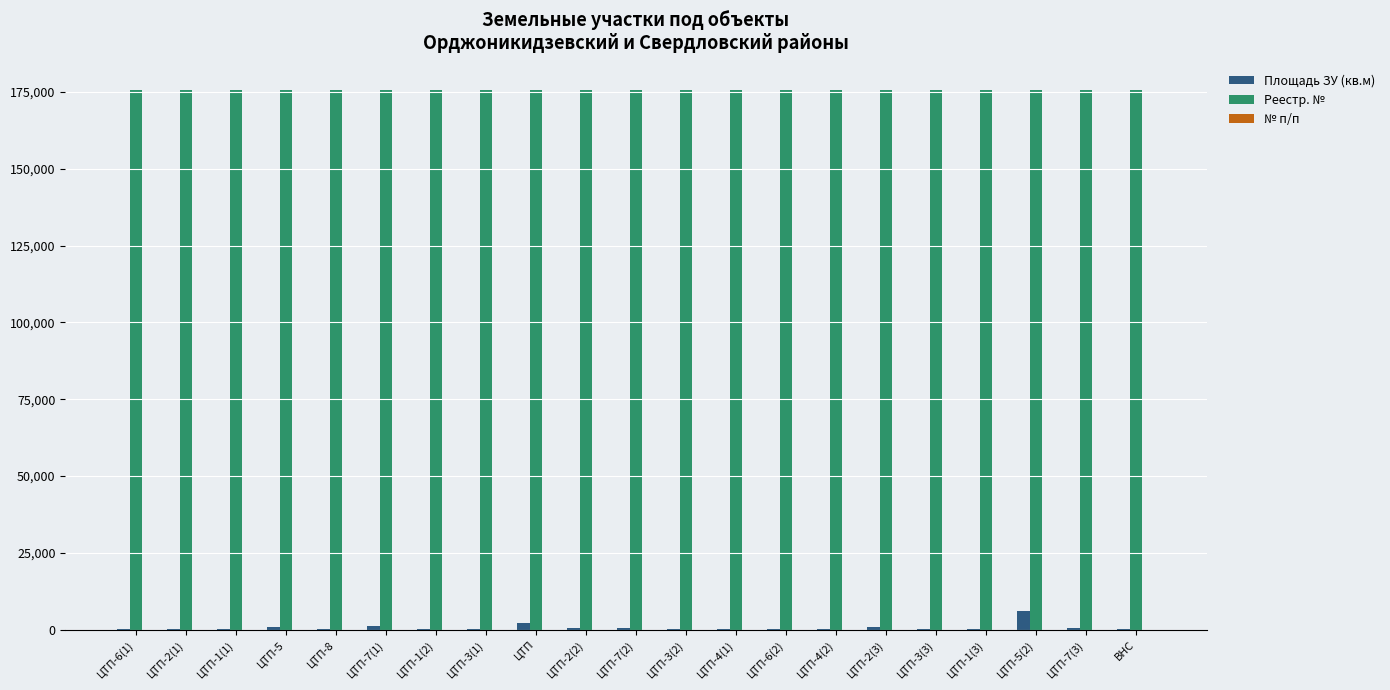

What is the maximum value for Площадь ЗУ (кв.м)?

6103.0